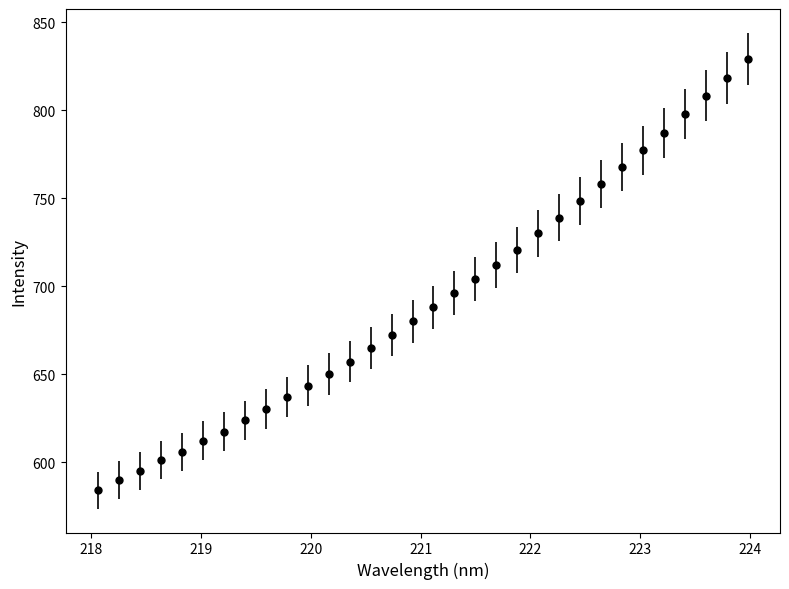

What is the value of the 20th point from the left?

712.1